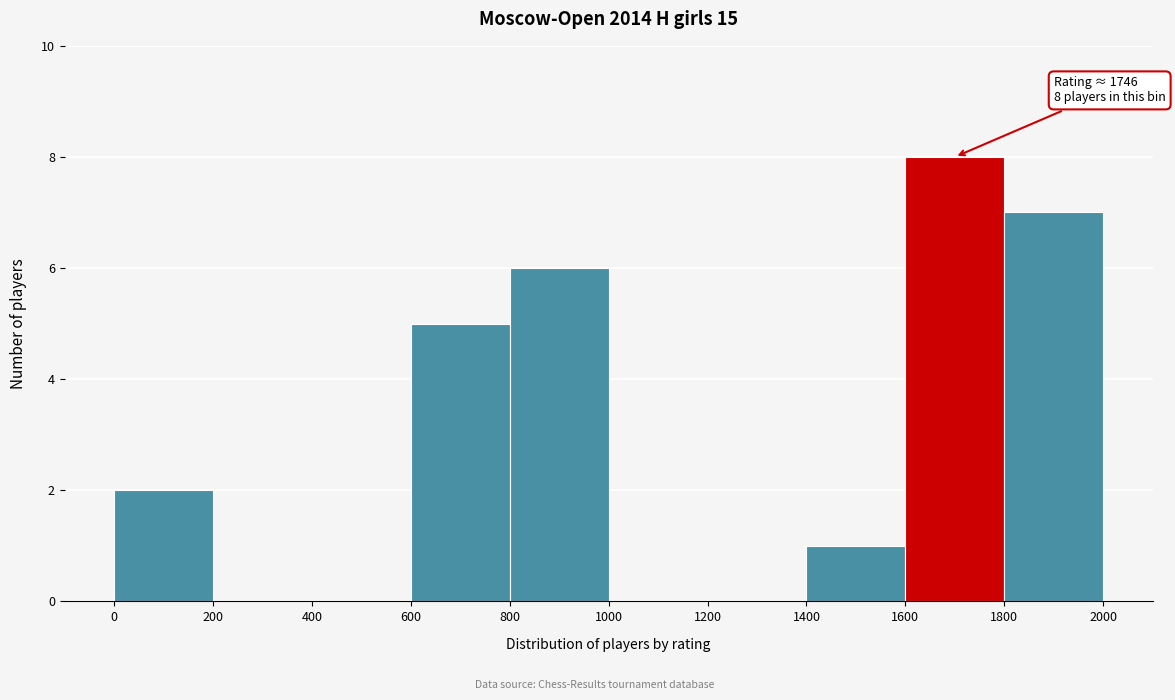

Over which range of the x-axis is the bar tallest?

1600 to 1800